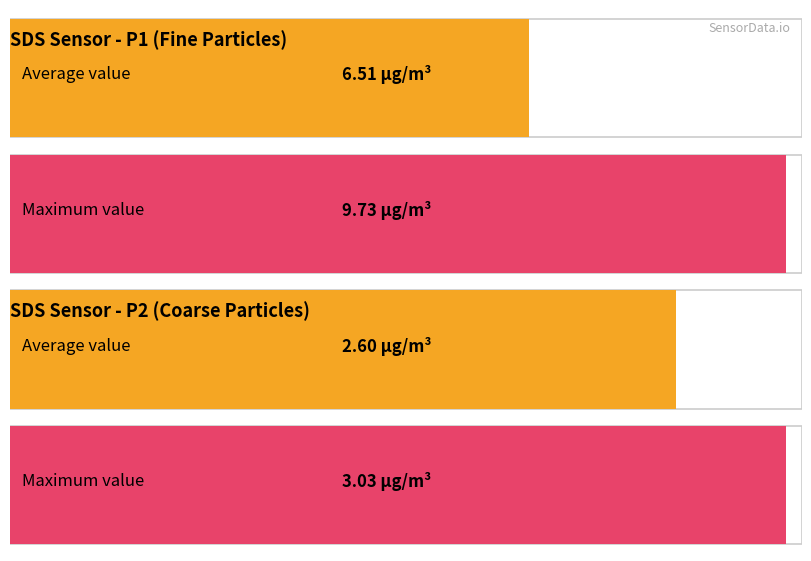

Between 10 and 7, which is larger?

10